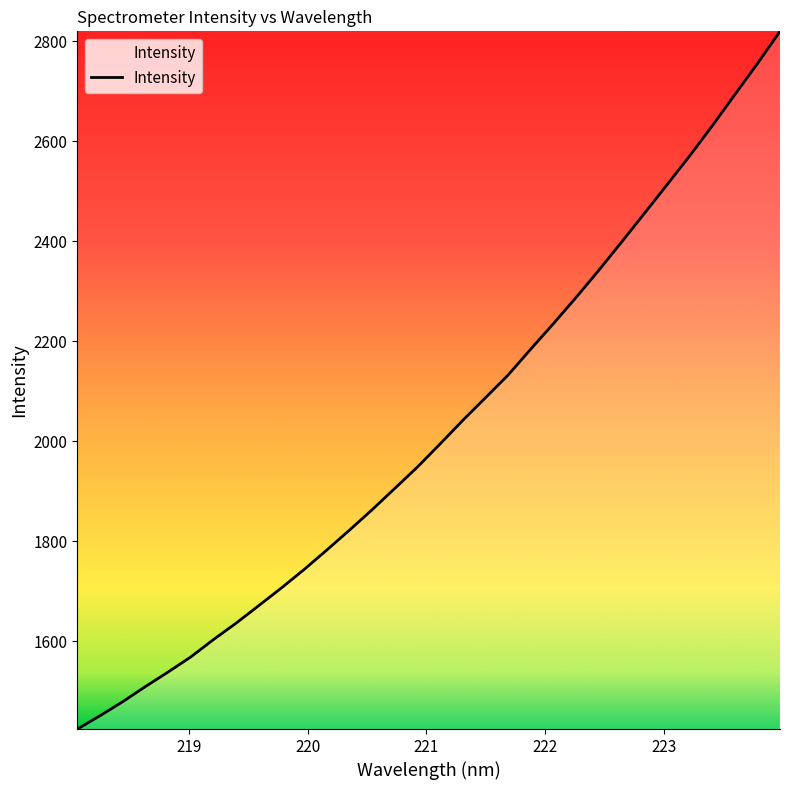

What is the difference between the maximum and minimum values?

1395.9